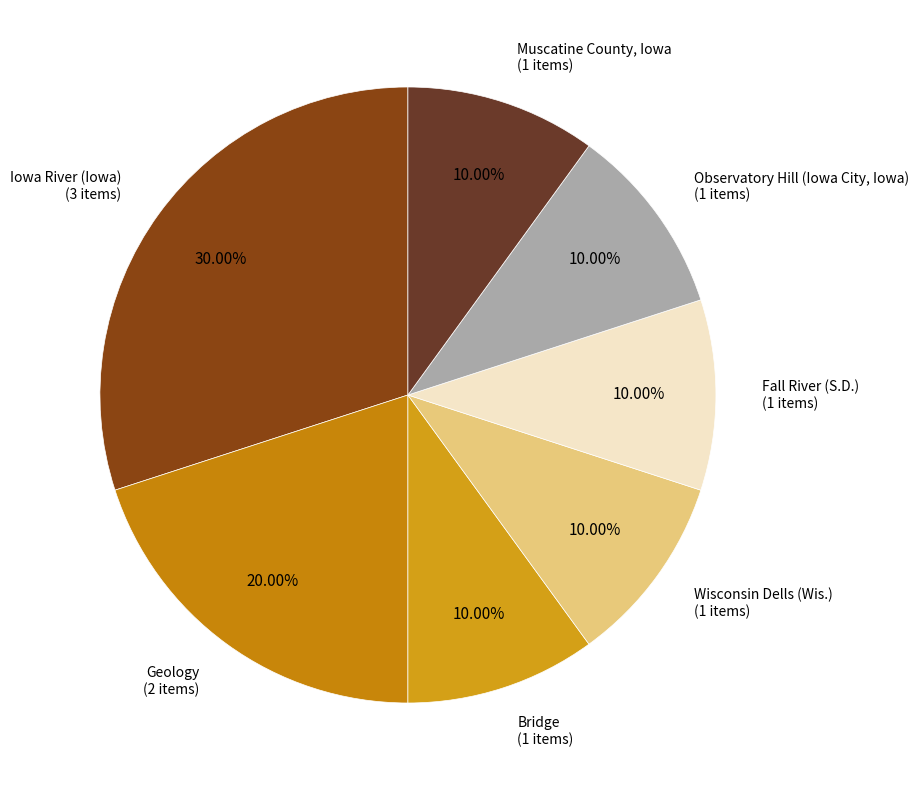

How many segments does this pie chart have?

7